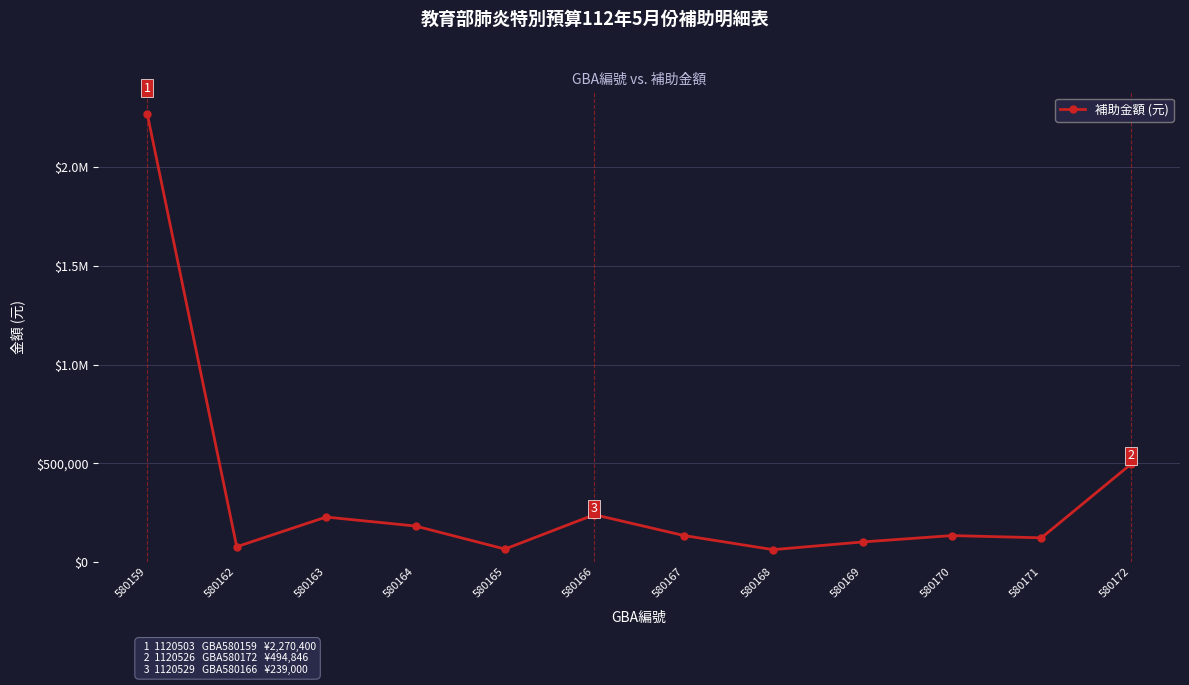

True or false: the data shows 298410 at 580172.

False